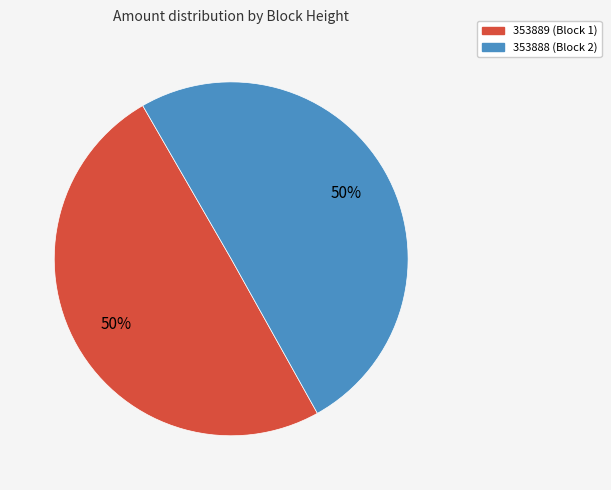

The 353888 slice represents 39% of the pie. True or false?

False